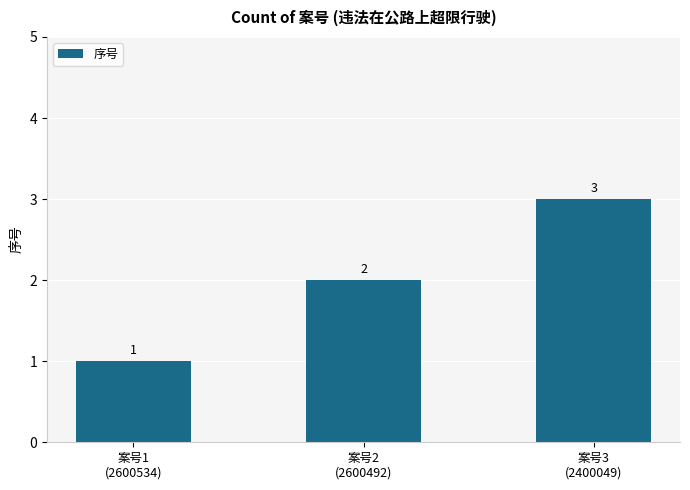

List the labels in order of value, largest first.

案号3
(2400049), 案号2
(2600492), 案号1
(2600534)